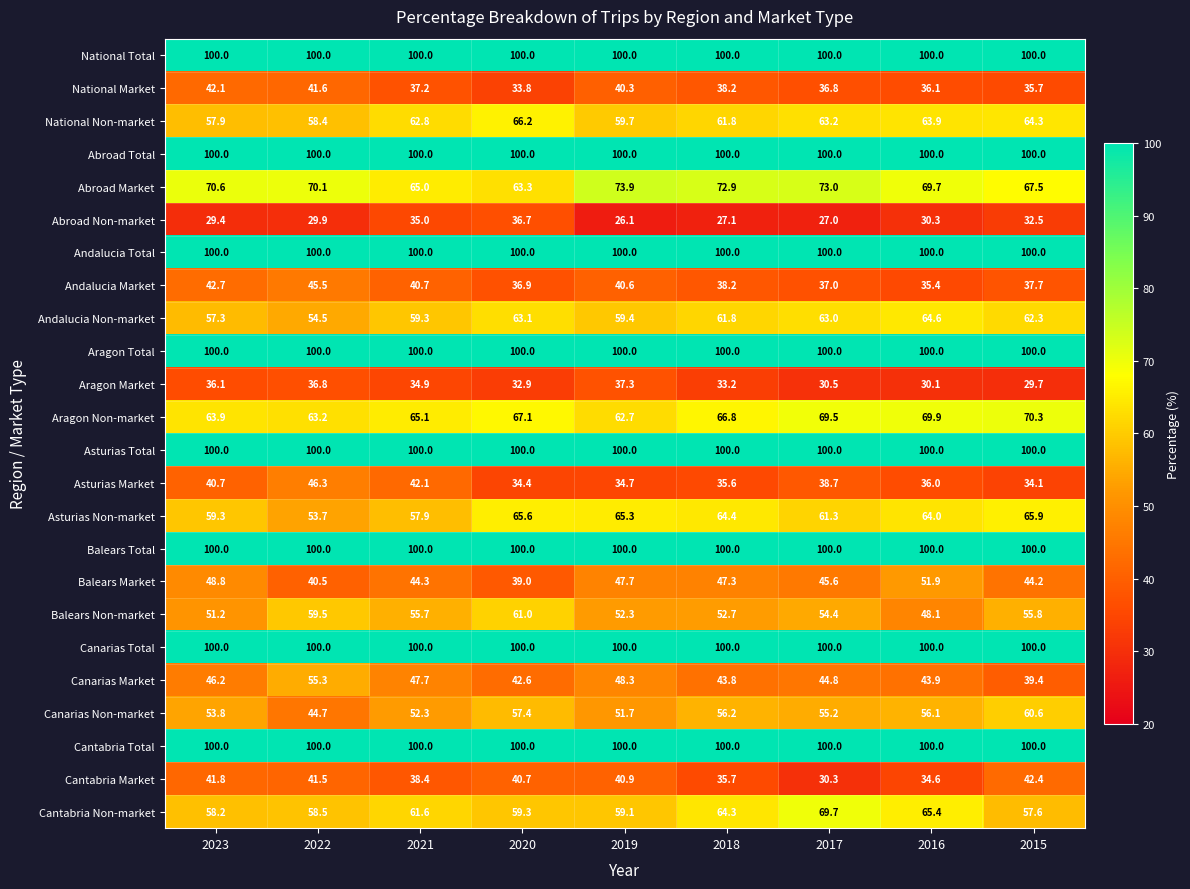

The Aragon Non-market series shows 43.8 at 2017. True or false?

False